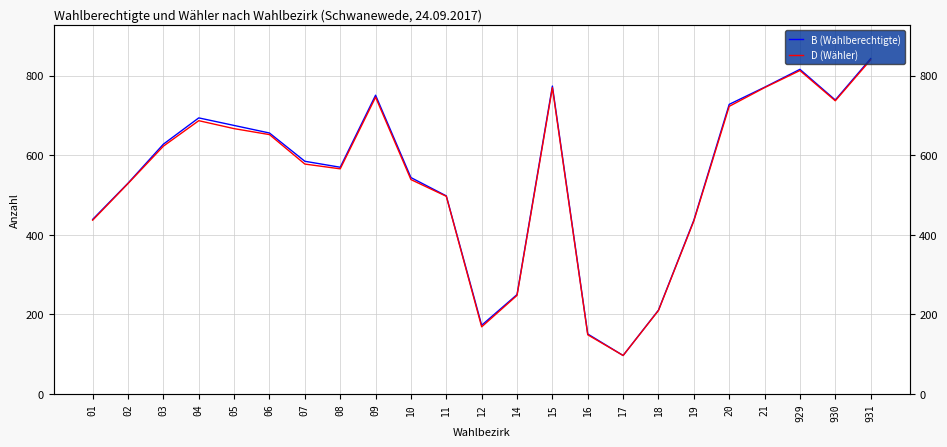

Reading right to left, extract all data points from this chart.

B (Wahlberechtigte): 843	739	816	771	728	437	211	97	151	774	250	173	498	544	751	570	585	656	675	694	628	530	439
D (Wähler): 840	737	813	770	723	435	210	97	149	770	248	169	497	539	746	566	578	652	667	687	623	529	437